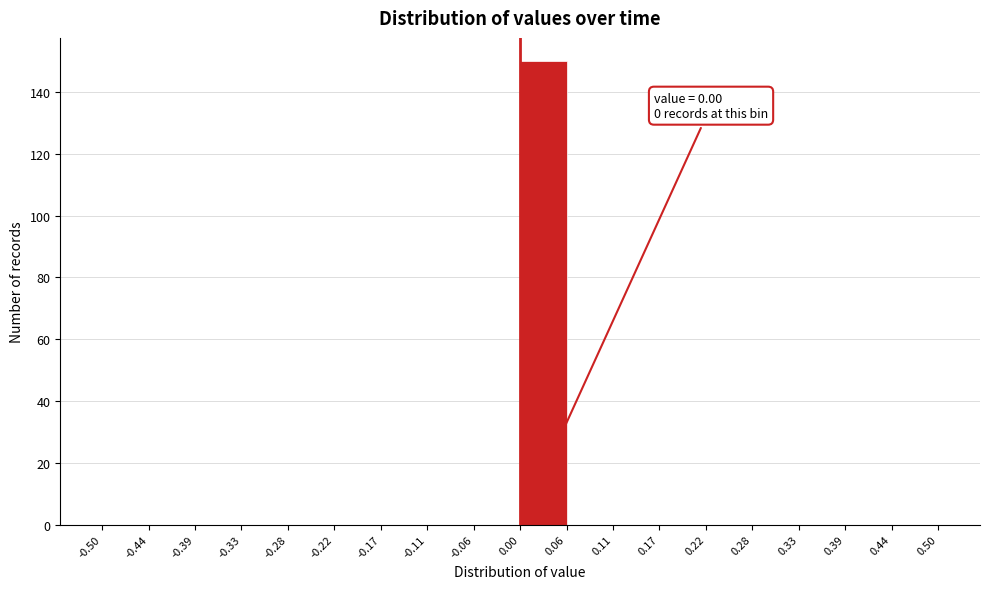

Over which range of the x-axis is the bar tallest?

0.00 to 0.06